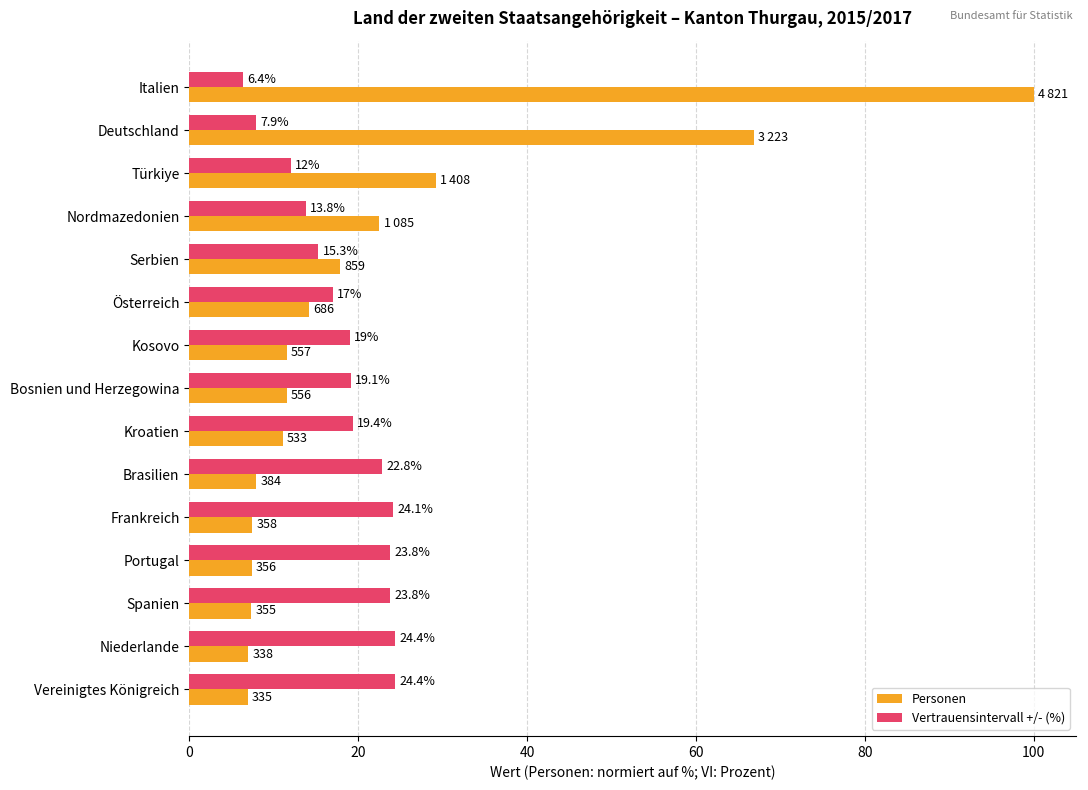

At which category is the sum across all series the highest?

Italien